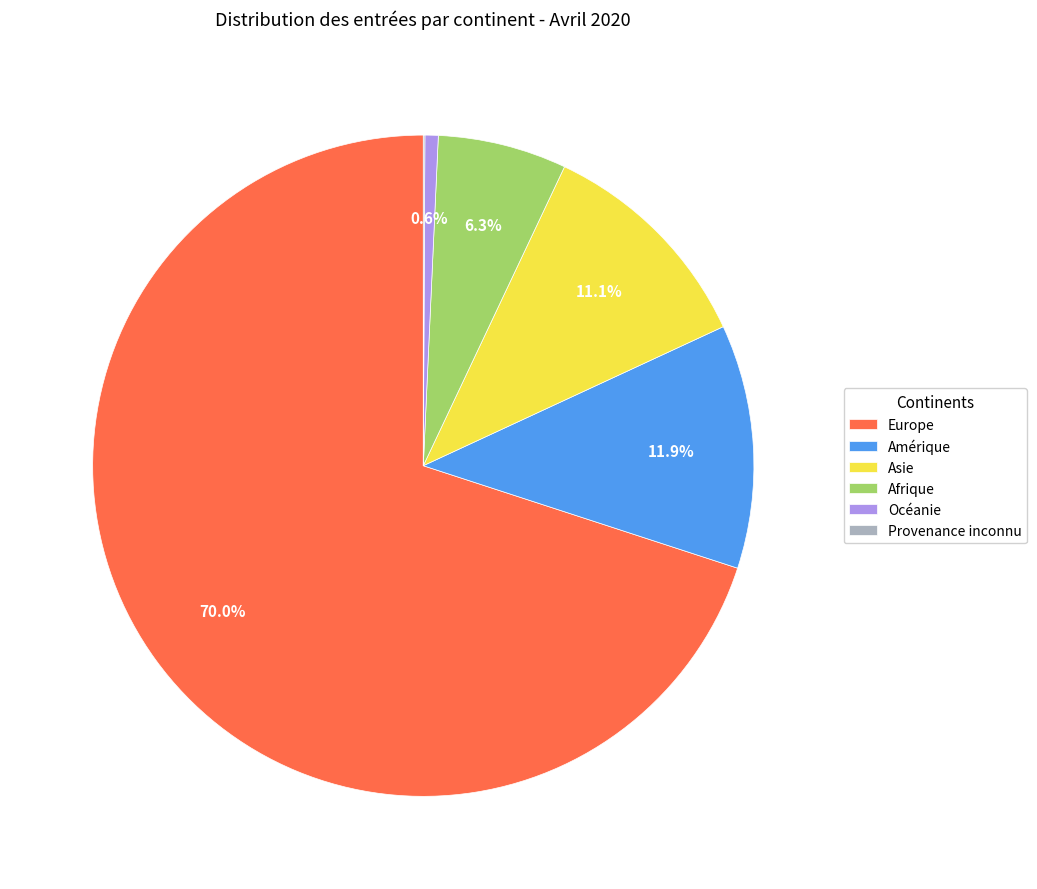

Which has a higher value, Europe or Océanie?

Europe